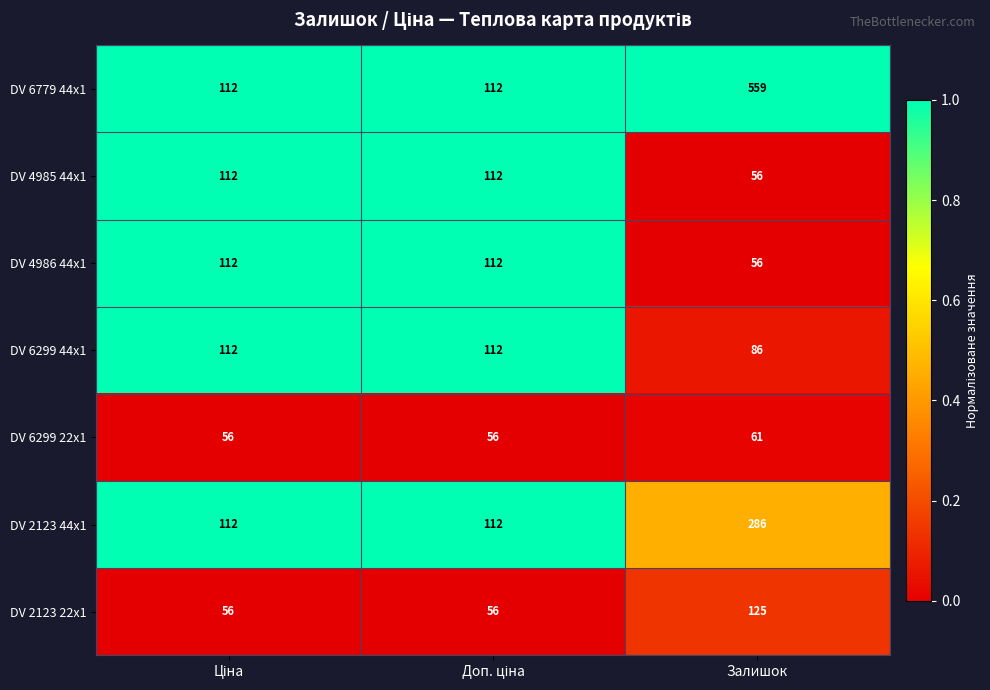

The DV 4985 44x1 series shows 56 at Залишок. True or false?

True